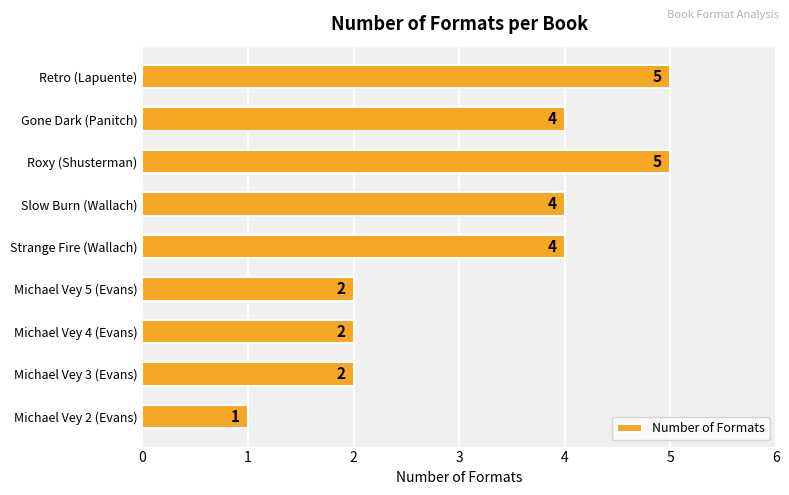

Between Michael Vey 3 (Evans) and Roxy (Shusterman), which is larger?

Roxy (Shusterman)